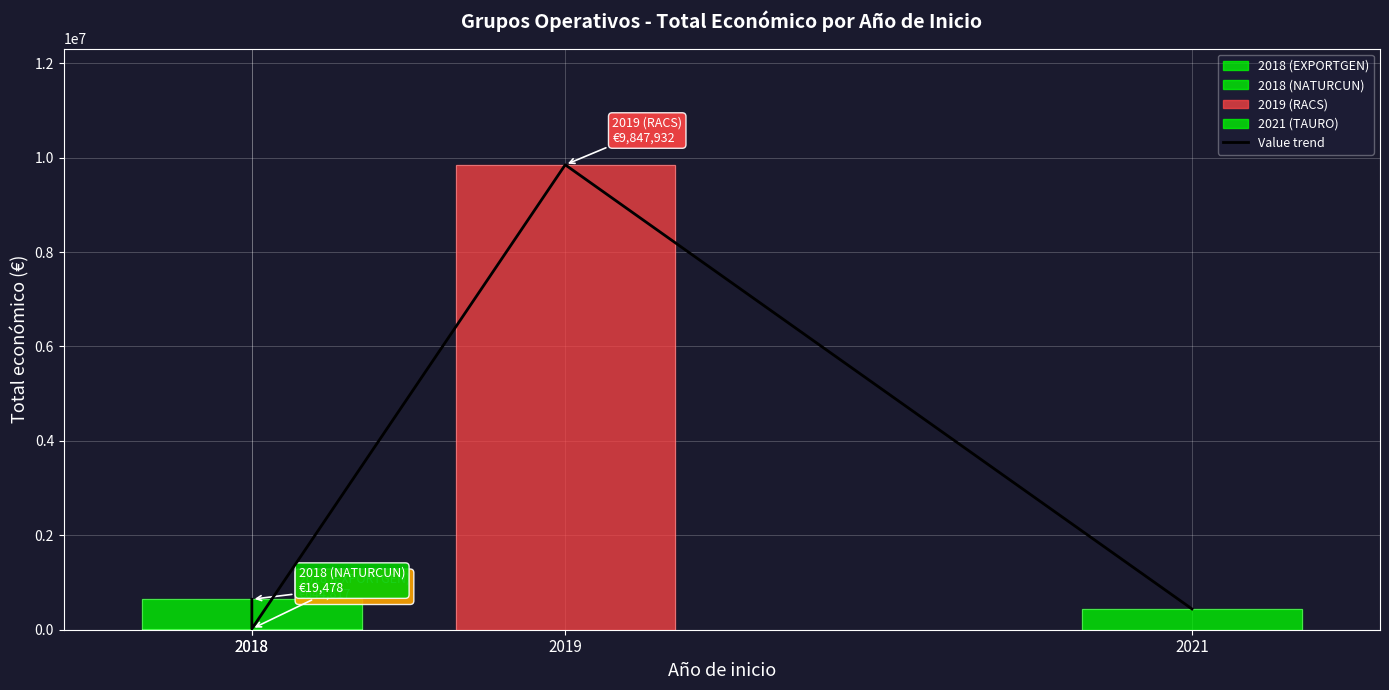

What is the change in value from 2018 to 2021?

-204500